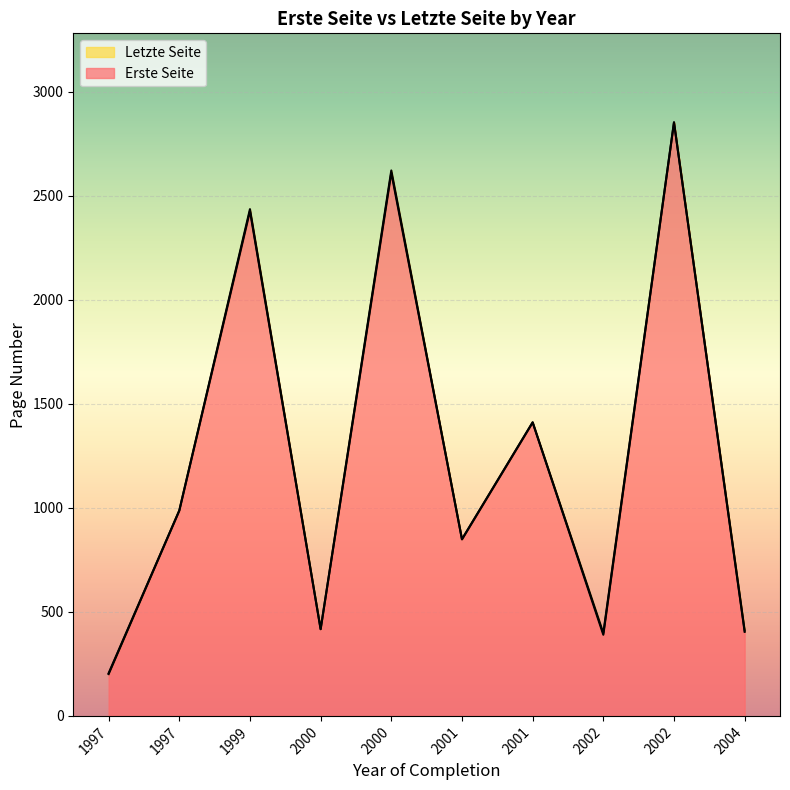

At how many categories does at least one series exceed 934?

5